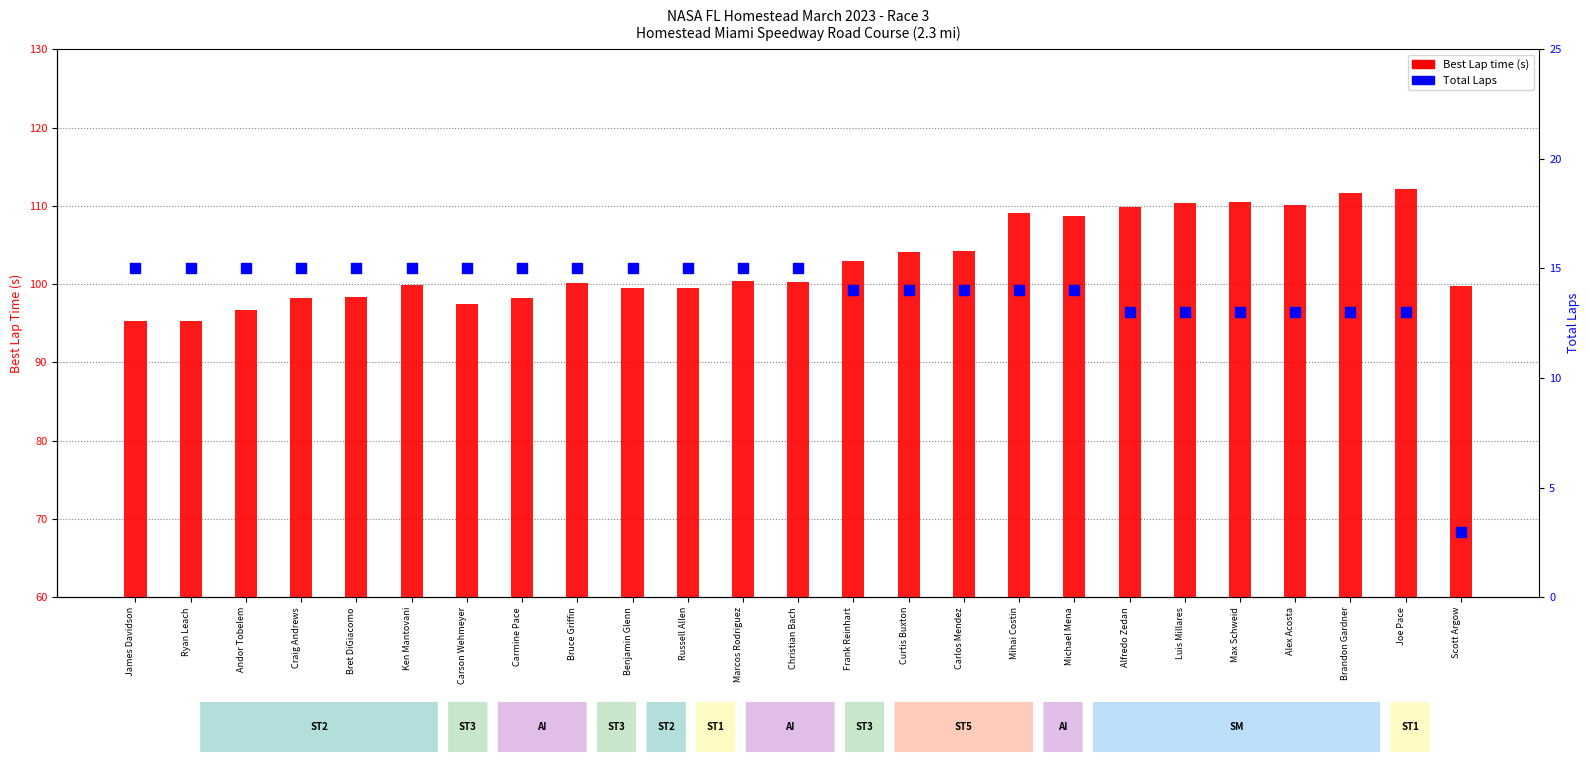

Which series has the largest Y range (max minus min)?

Best Lap time (s)